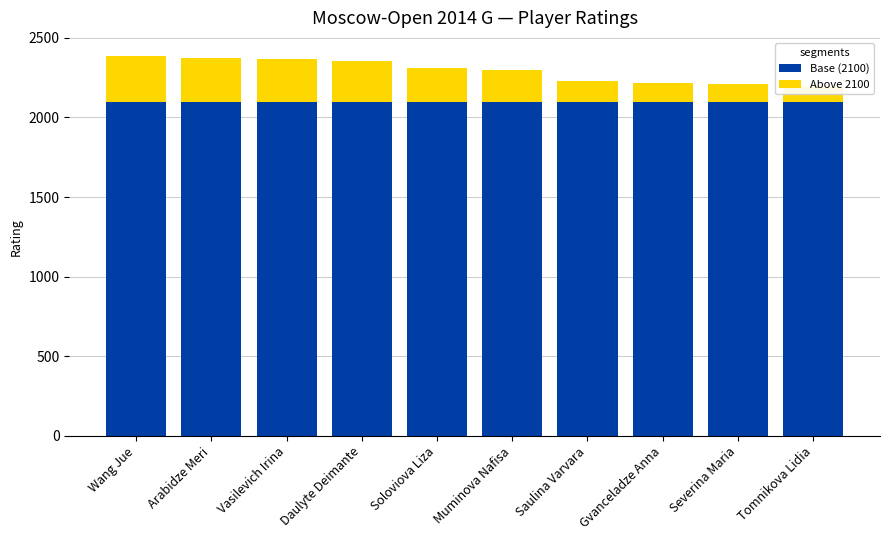

What is the difference between the maximum and second lowest values in the Above 2100 series?

176